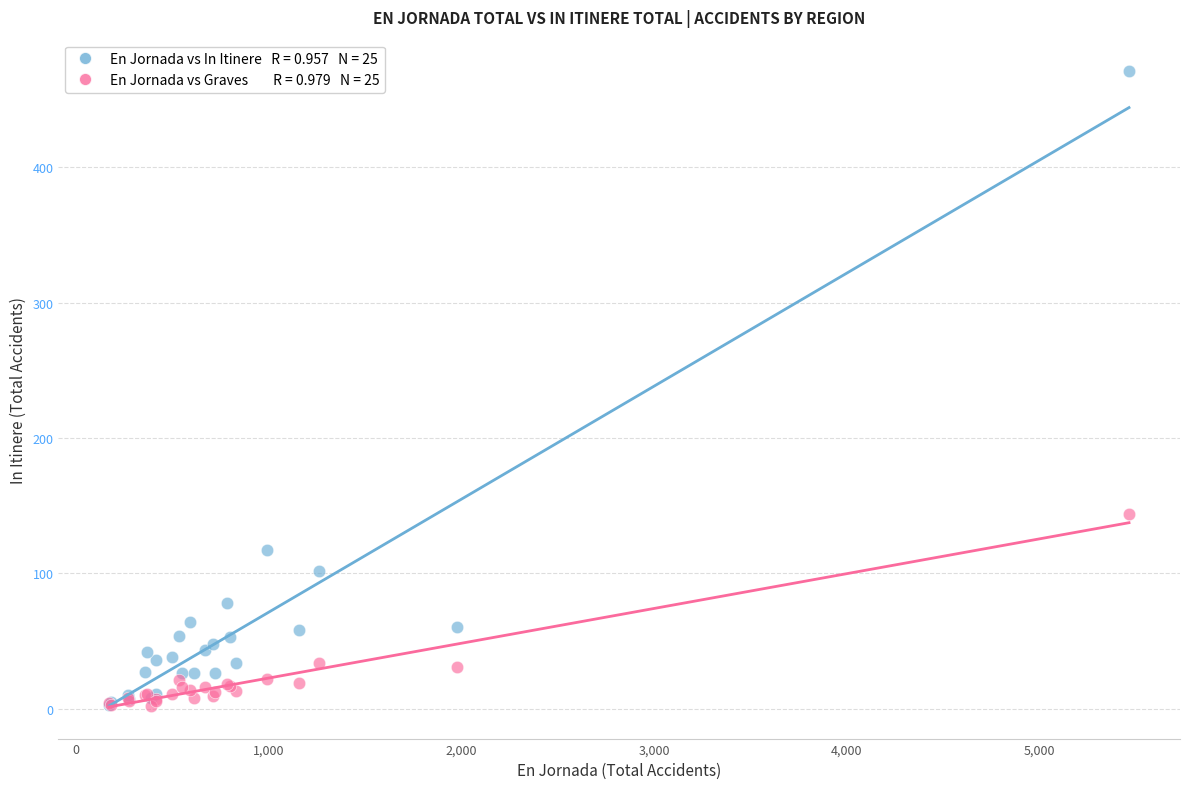

Across all series, what Y value is closest to 236?

144